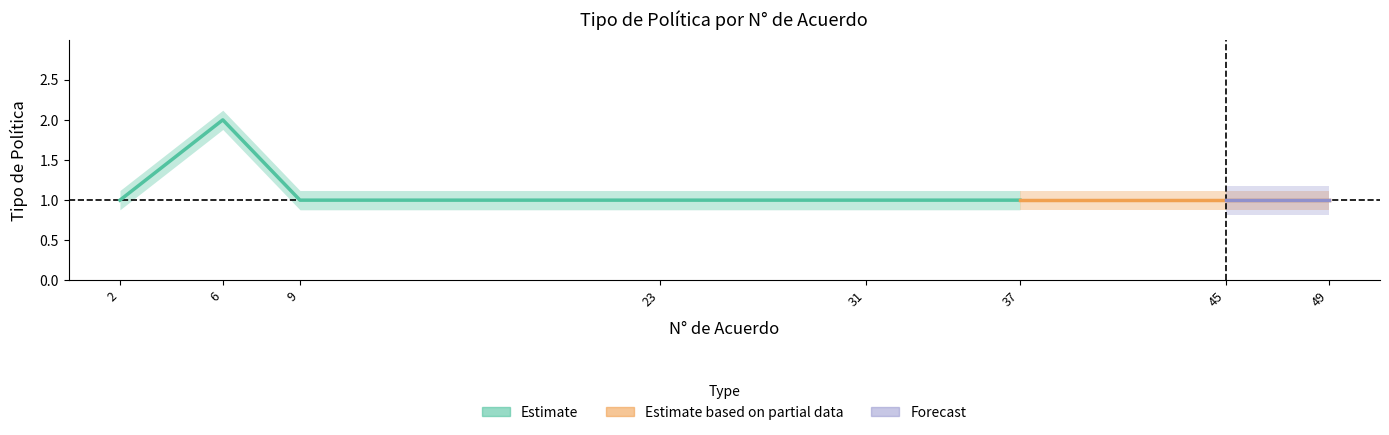

The chart shows a value of 0 at 49. True or false?

False